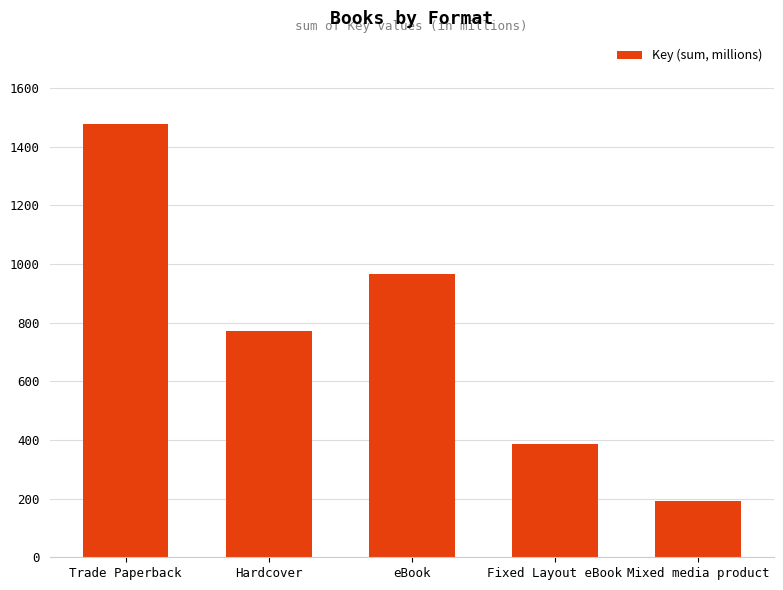

List the labels in order of value, smallest first.

Mixed media product, Fixed Layout eBook, Hardcover, eBook, Trade Paperback